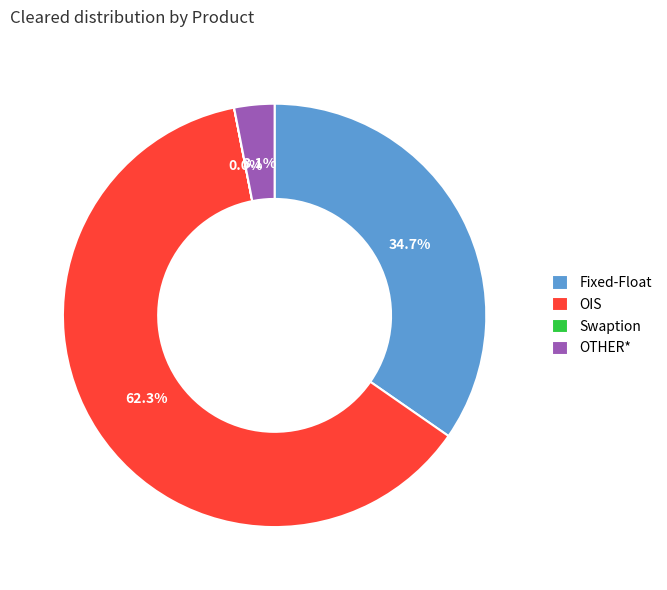

Does Fixed-Float account for over 50% of the chart?

No